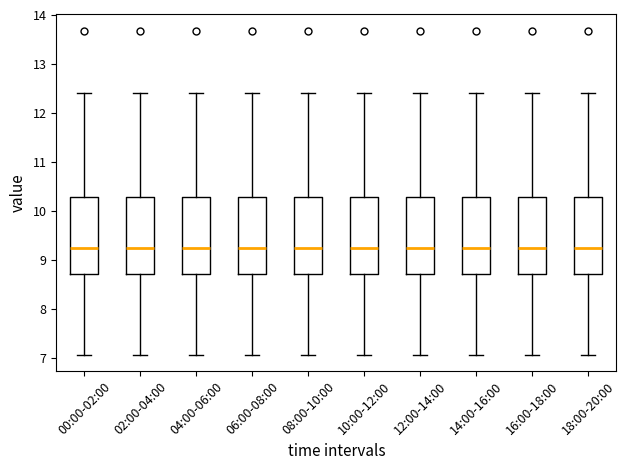

Where is the lower edge of the box for 10:00-12:00 on the y-axis? The values are not printed on the chart, so give them approximately, as read against the axis.

8.7